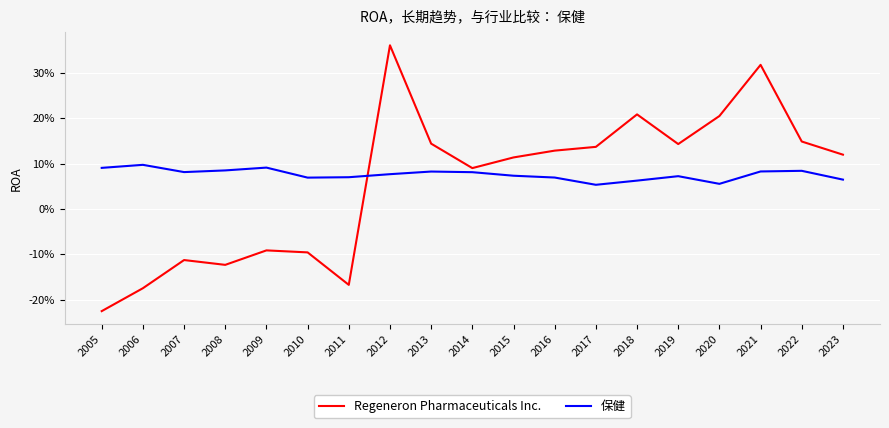

Rank the series by their maximum value, from lowest to highest.

保健, Regeneron Pharmaceuticals Inc.